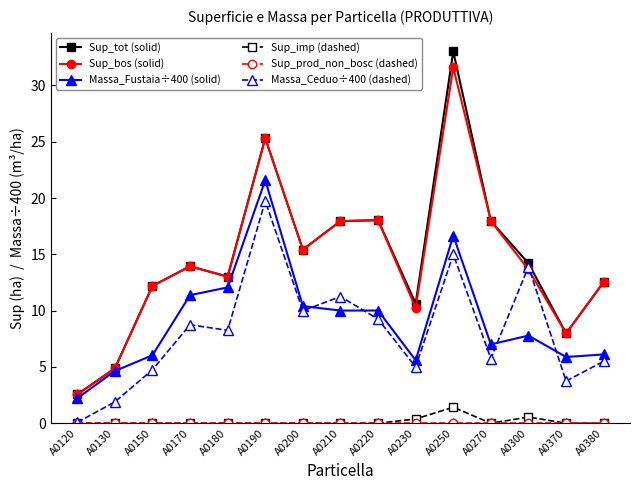

At how many categories does at least one series exceed 10?

12